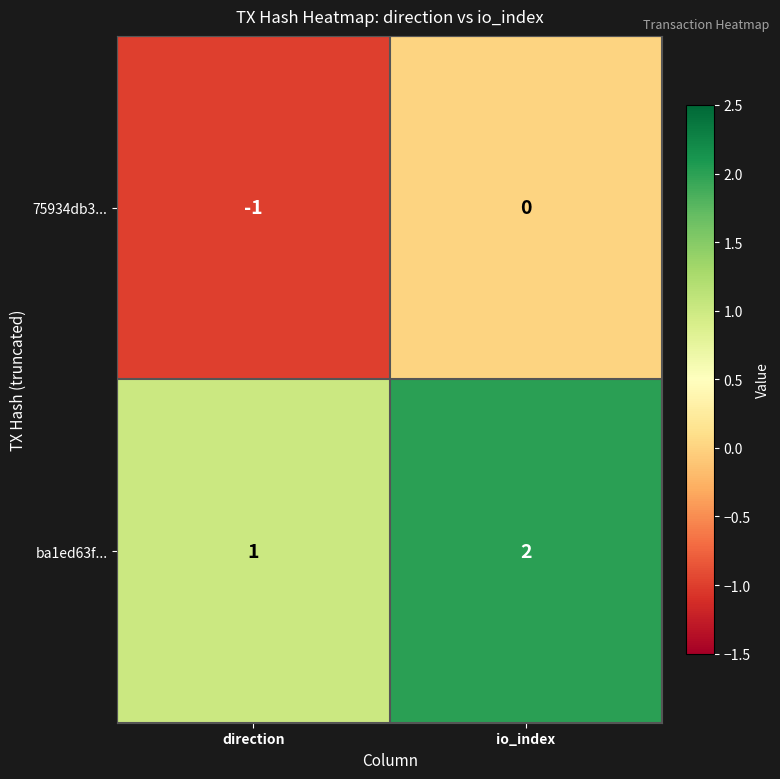

Which category has the highest value across all series?

io_index